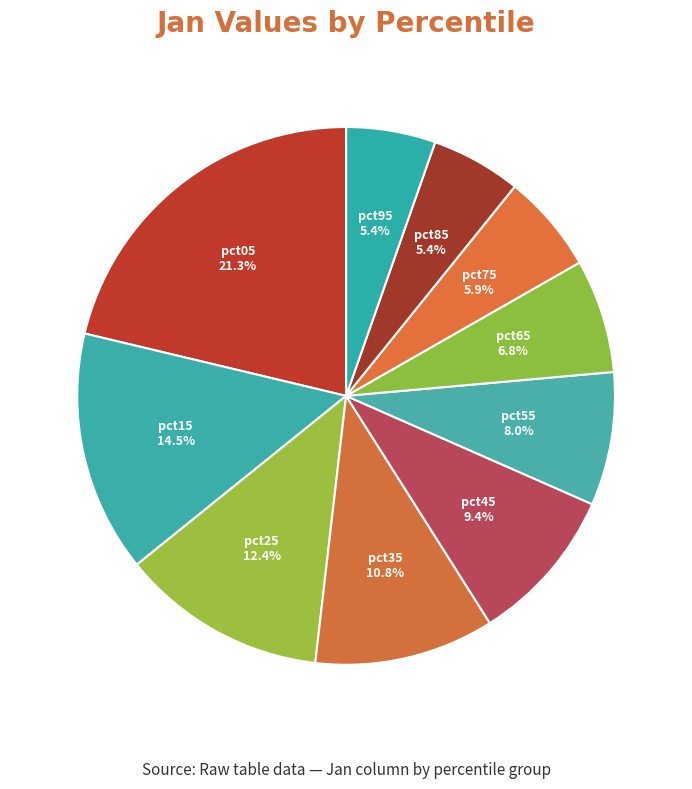

What is the smallest slice in the pie chart?

pct95